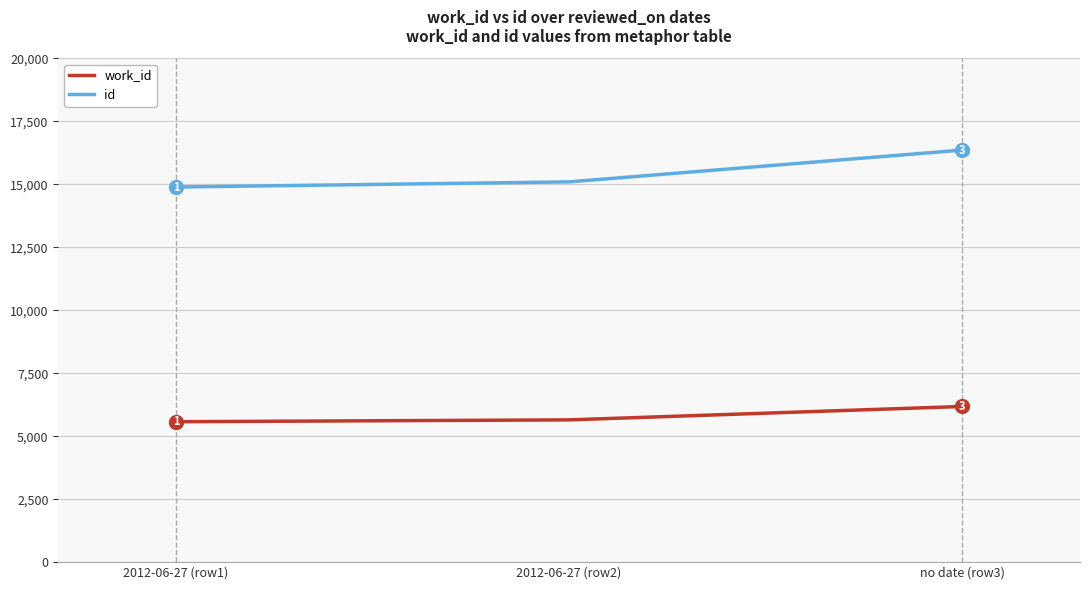

Which series has the largest total across all categories?

id